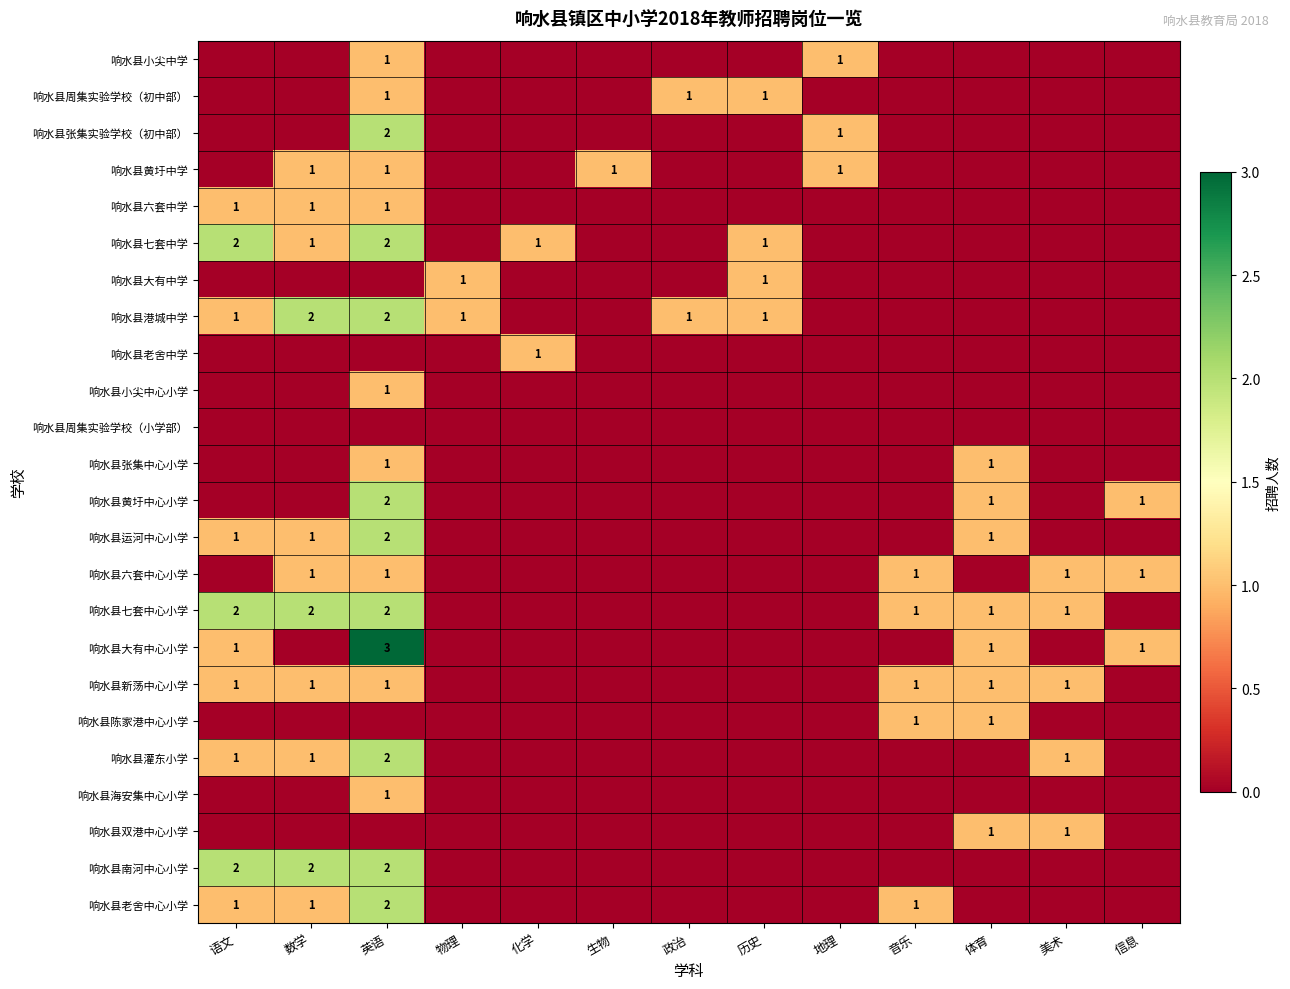

Which category has the lowest value in the 响水县周集实验学校（小学部） series?

语文